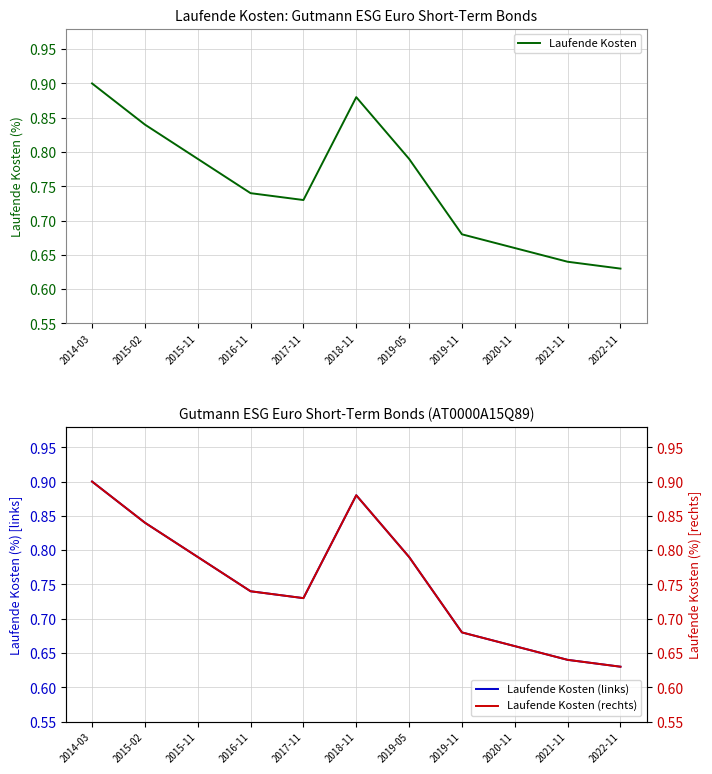

What is the label of the 6th point from the left?

2018-11